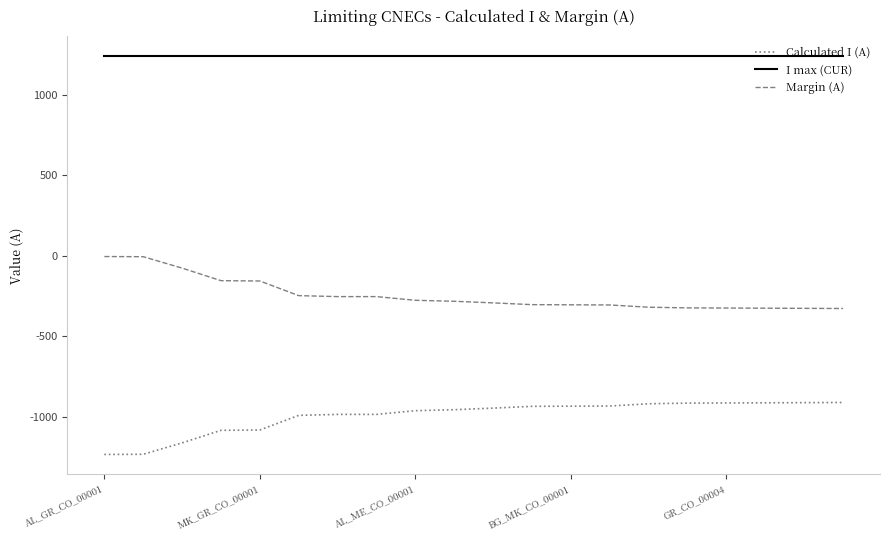

What is the difference between the maximum and minimum values in the Margin (A) series?

323